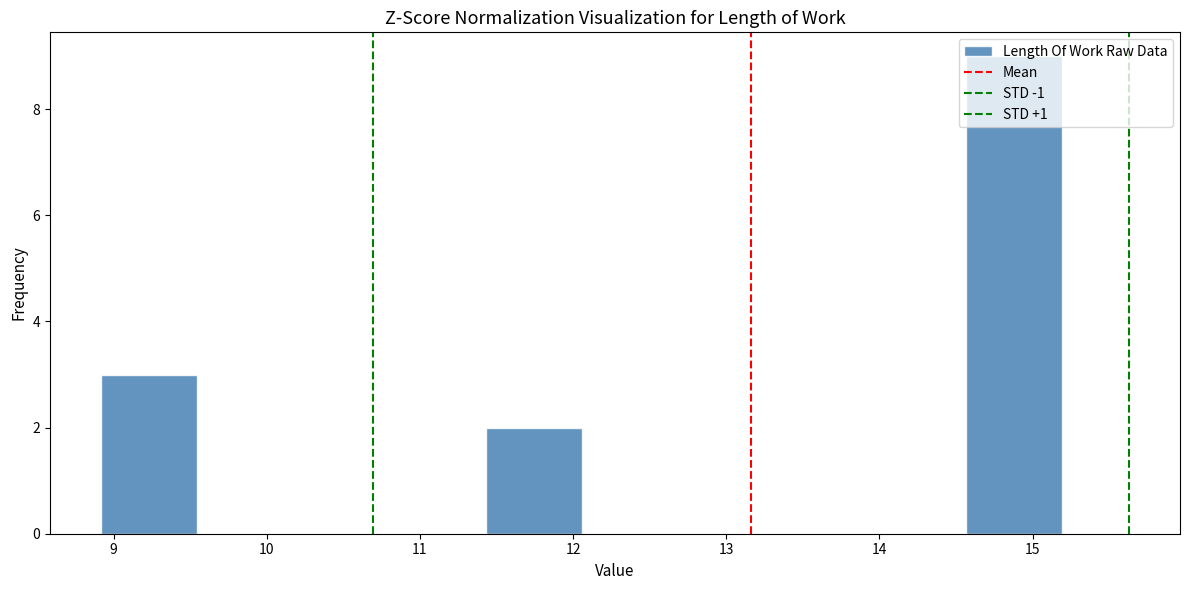

Reading left to right, list every bar in this chart as the range it spans on the x-axis followed by its height. Neither the bar edges nor the heights are printed on the chart, so give them approximately, as read against the axes.

8.9 to 9.5: 3
9.5 to 10.2: 0
10.2 to 10.8: 0
10.8 to 11.4: 0
11.4 to 12.1: 2
12.1 to 12.7: 0
12.7 to 13.3: 0
13.3 to 13.9: 0
13.9 to 14.6: 0
14.6 to 15.2: 9